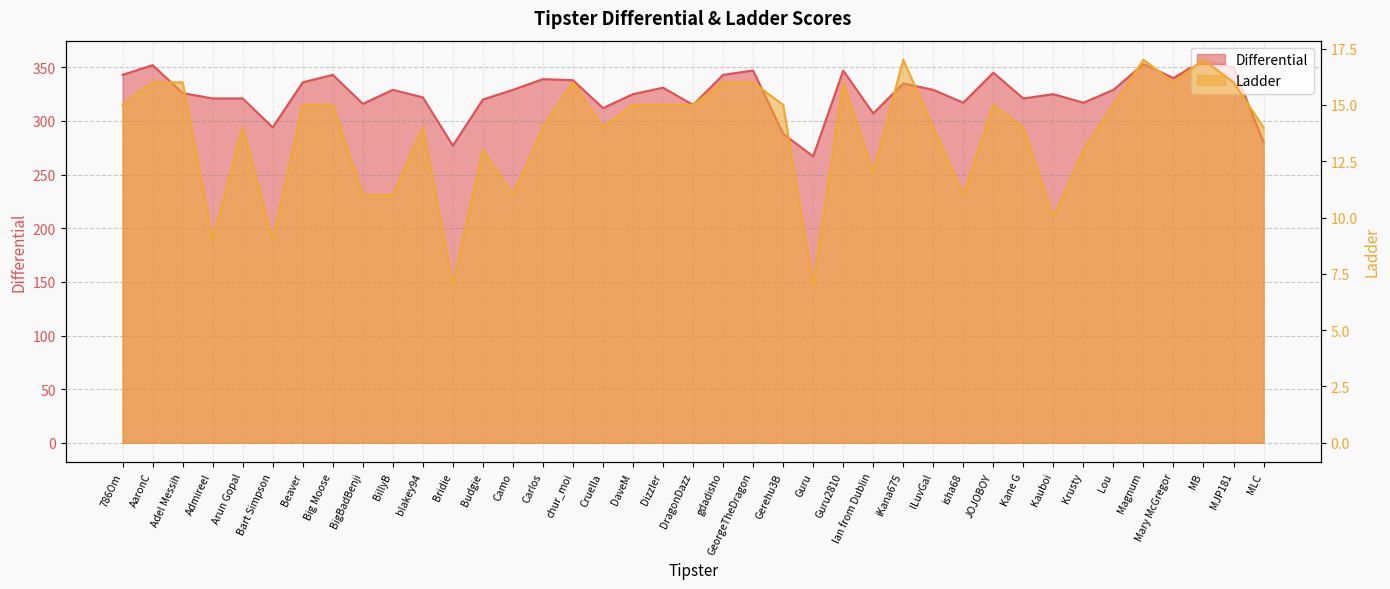

Which series changed the most between Big Moose and Magnum?

Differential